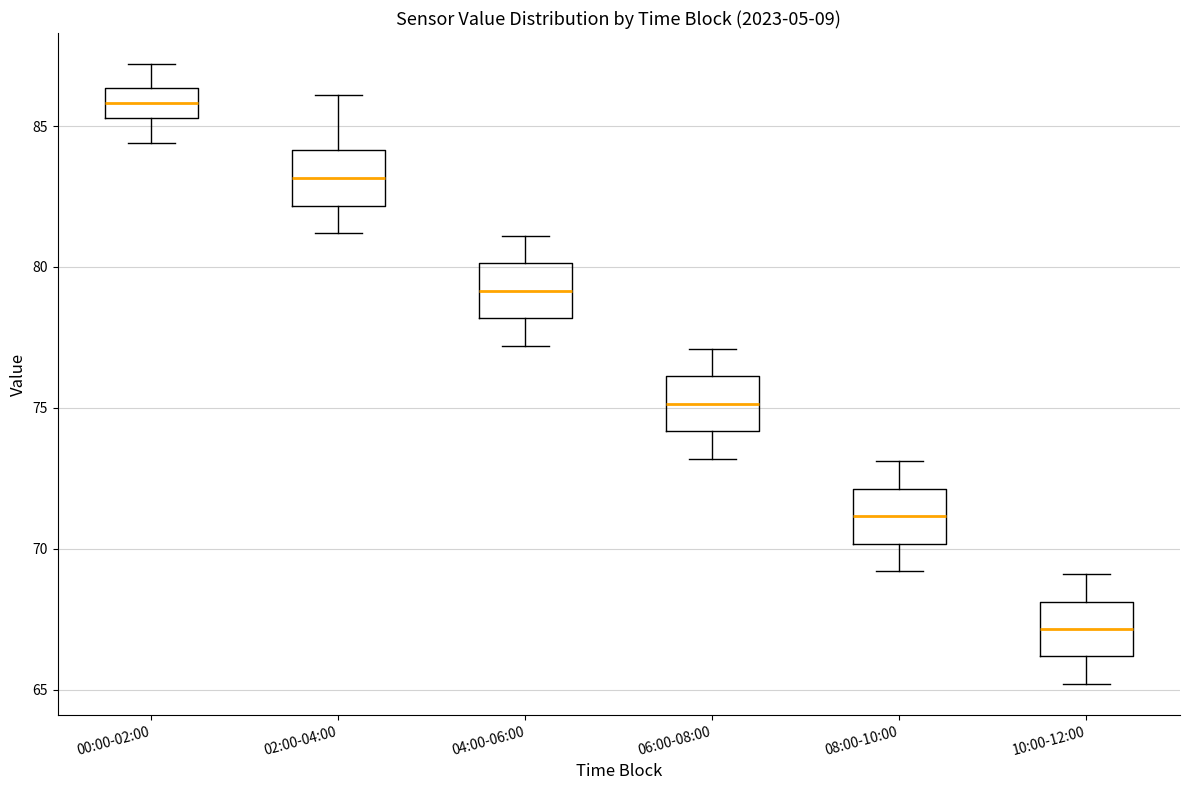

Which box's median line is the highest?

00:00-02:00